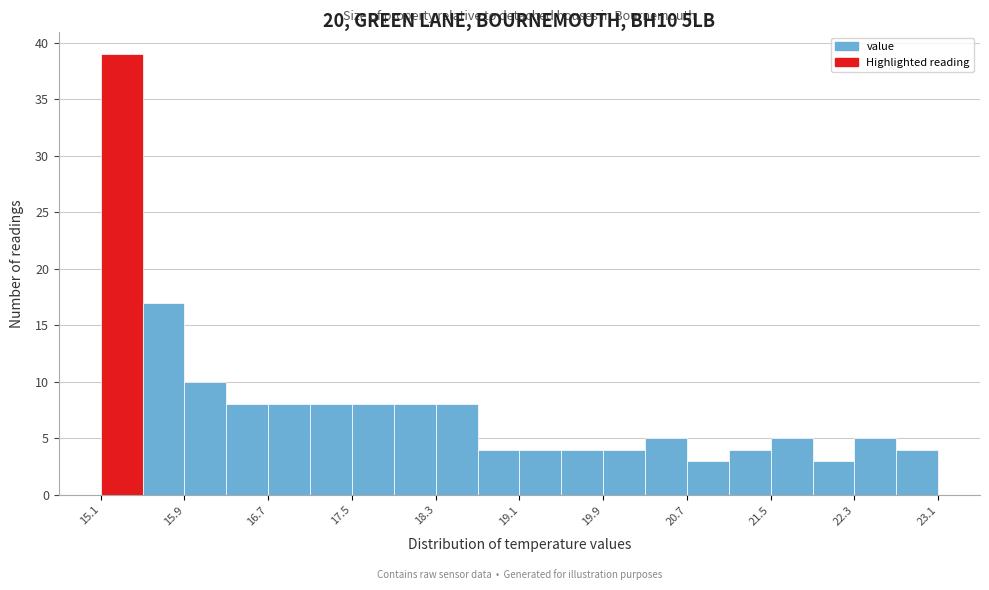

Reading left to right, list every bar in this chart as the range it spans on the x-axis followed by its height. The values are not printed on the chart, so give them approximately, as read against the axis.

15.1 to 15.5: 39
15.5 to 15.9: 17
15.9 to 16.3: 10
16.3 to 16.7: 8
16.7 to 17.1: 8
17.1 to 17.5: 8
17.5 to 17.9: 8
17.9 to 18.3: 8
18.3 to 18.7: 8
18.7 to 19.1: 4
19.1 to 19.5: 4
19.5 to 19.9: 4
19.9 to 20.3: 4
20.3 to 20.7: 5
20.7 to 21.1: 3
21.1 to 21.5: 4
21.5 to 21.9: 5
21.9 to 22.3: 3
22.3 to 22.7: 5
22.7 to 23.1: 4